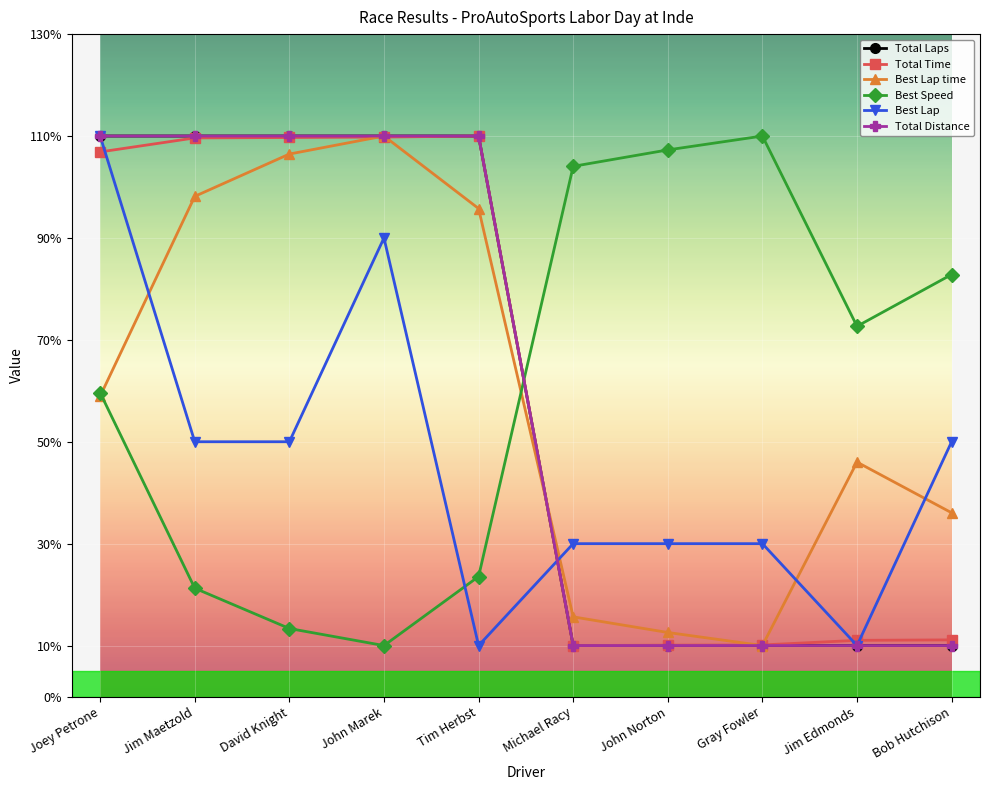

Is it true that Total Laps equals 10.0 at Bob Hutchison?

True